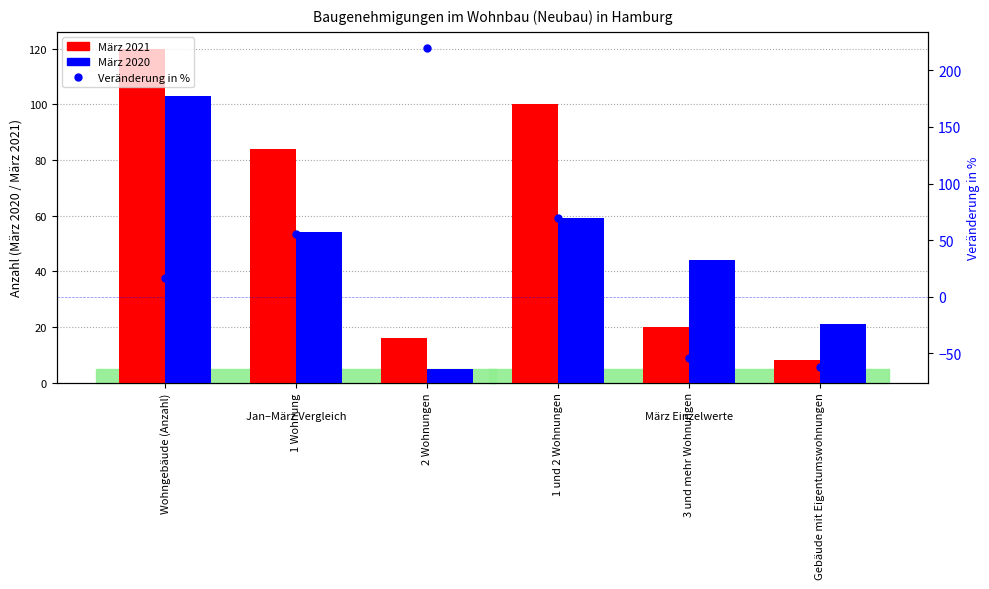

What position from the right is Gebäude mit Eigentumswohnungen?

1